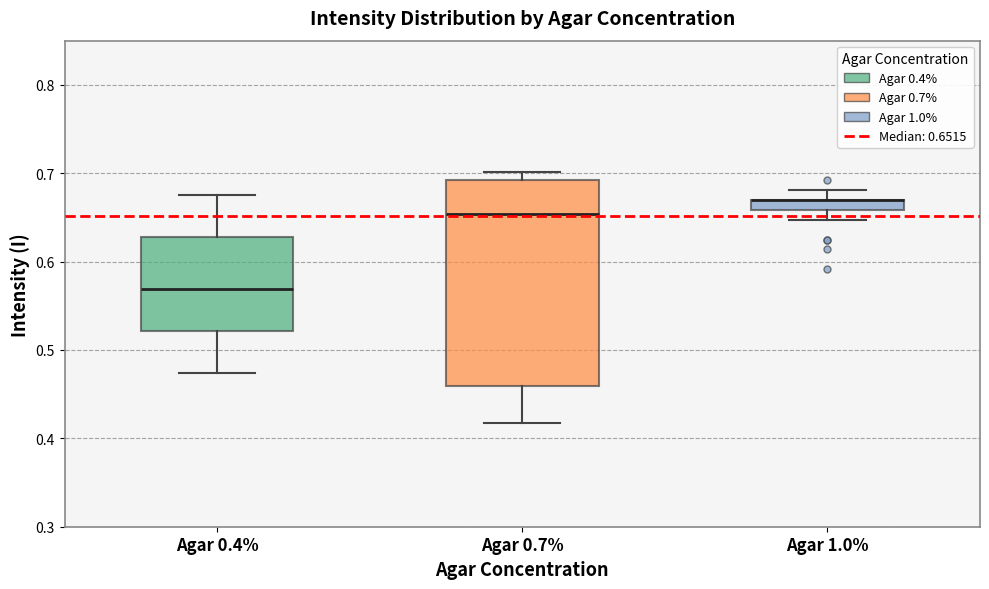

Comparing the boxes themselves (not the whiskers), which one is the tallest?

Agar 0.7%